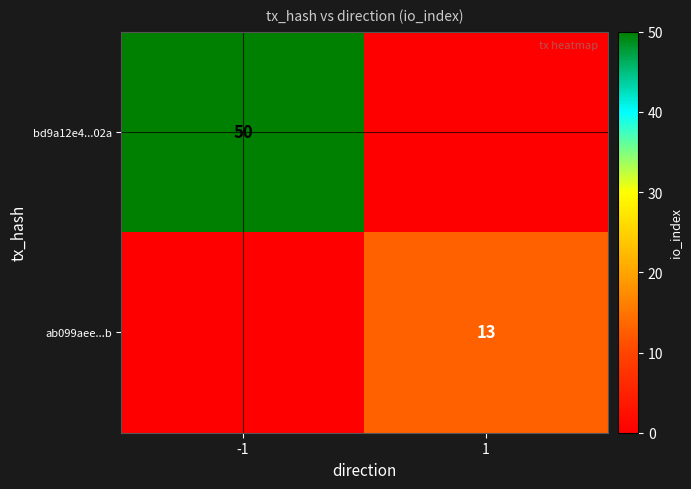

At how many categories does at least one series exceed 9?

2